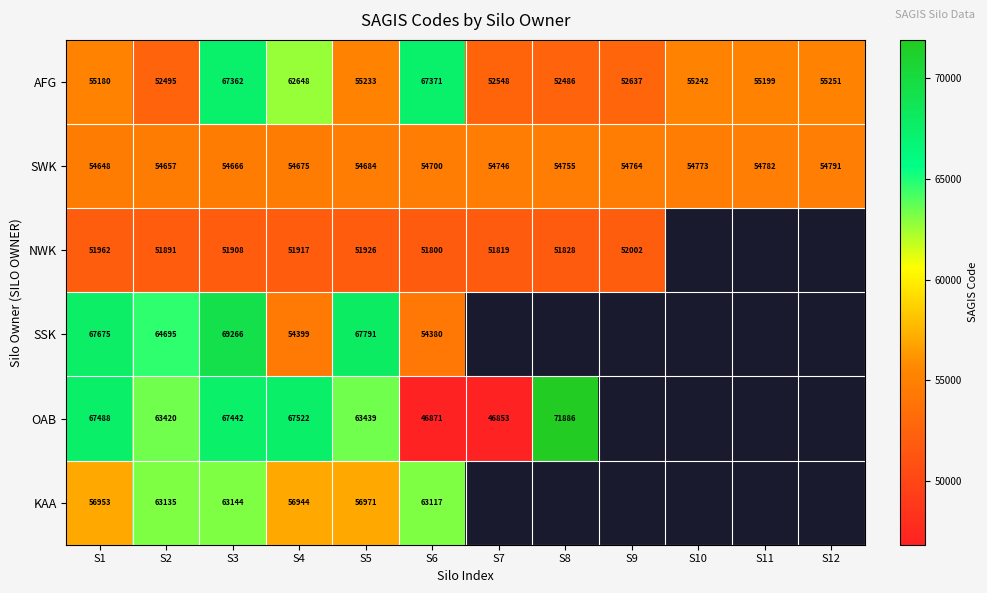

Between S11 and S3, which is larger?

S3